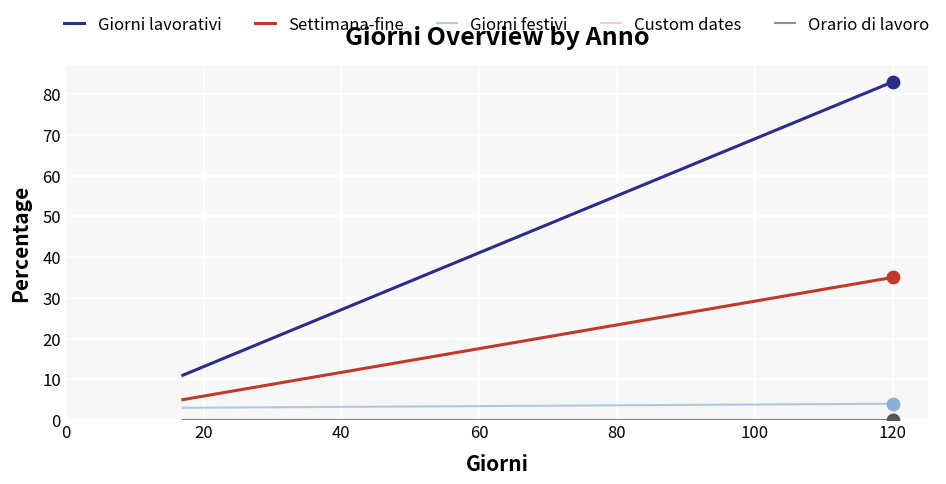

Is the value of Orario di lavoro at 0 greater than the value of Giorni lavorativi at 20?

No